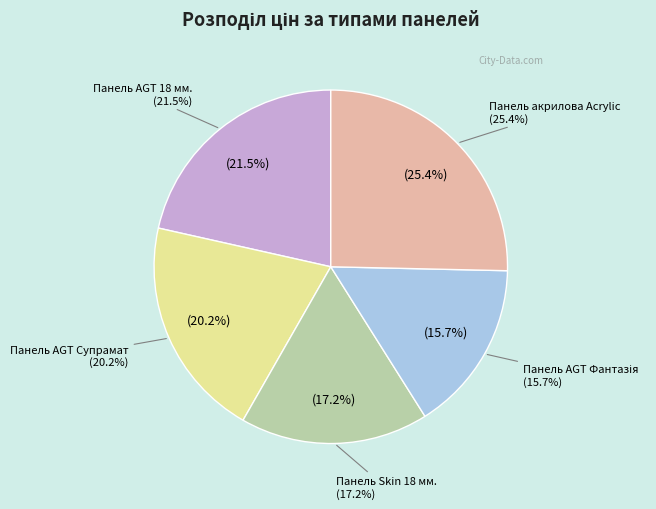

Which has a higher value, Панель AGT 18 мм. or Панель AGT Супрамат?

Панель AGT 18 мм.